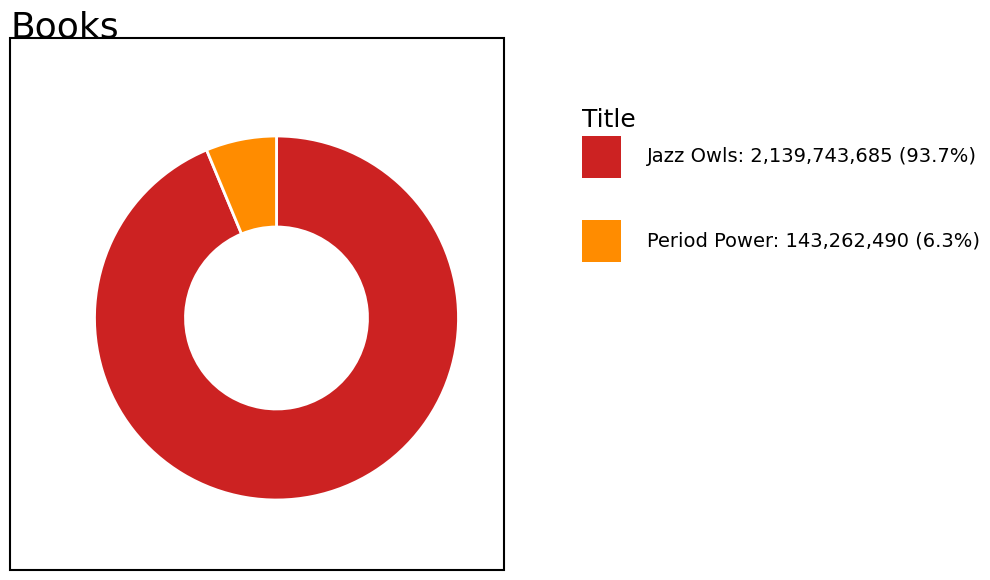

Is there any slice that represents more than half of the pie?

Yes